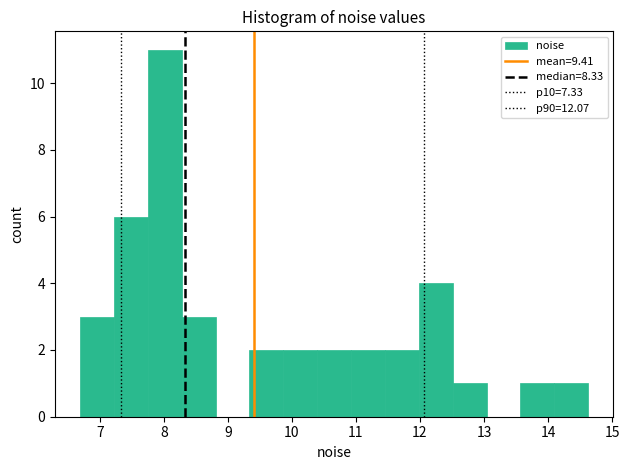

Reading left to right, transcribe this chart: for each bar, give the range it covers on the x-axis and its height. Neither the bar edges nor the heights are printed on the chart, so give them approximately, as read against the axes.

6.7 to 7.2: 3
7.2 to 7.8: 6
7.8 to 8.3: 11
8.3 to 8.8: 3
8.8 to 9.3: 0
9.3 to 9.9: 2
9.9 to 10.4: 2
10.4 to 10.9: 2
10.9 to 11.5: 2
11.5 to 12.0: 2
12.0 to 12.5: 4
12.5 to 13.0: 1
13.0 to 13.6: 0
13.6 to 14.1: 1
14.1 to 14.6: 1